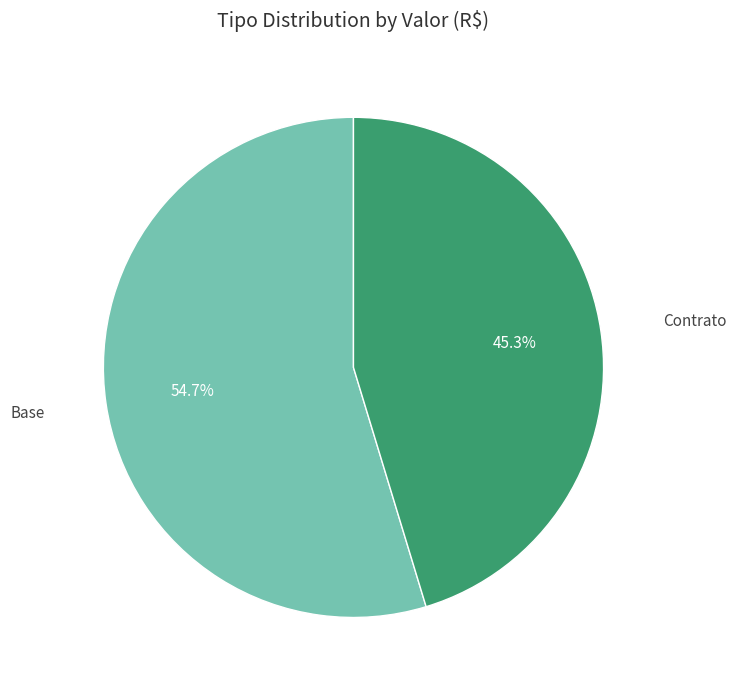

Is there any slice that represents more than half of the pie?

Yes